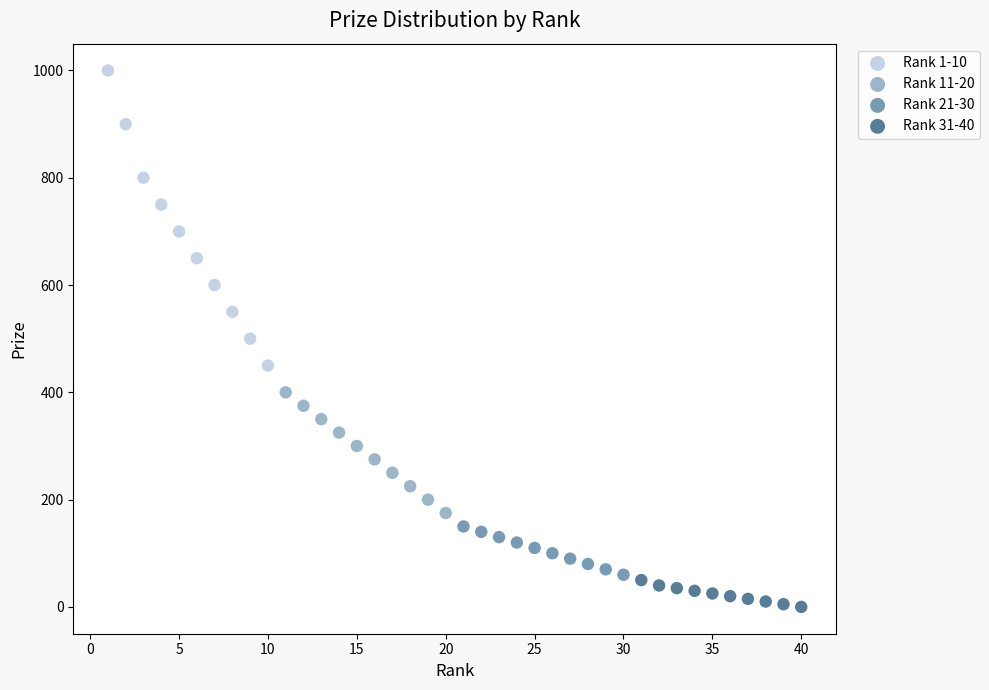

Which series has the widest spread of Y values?

Rank 1-10